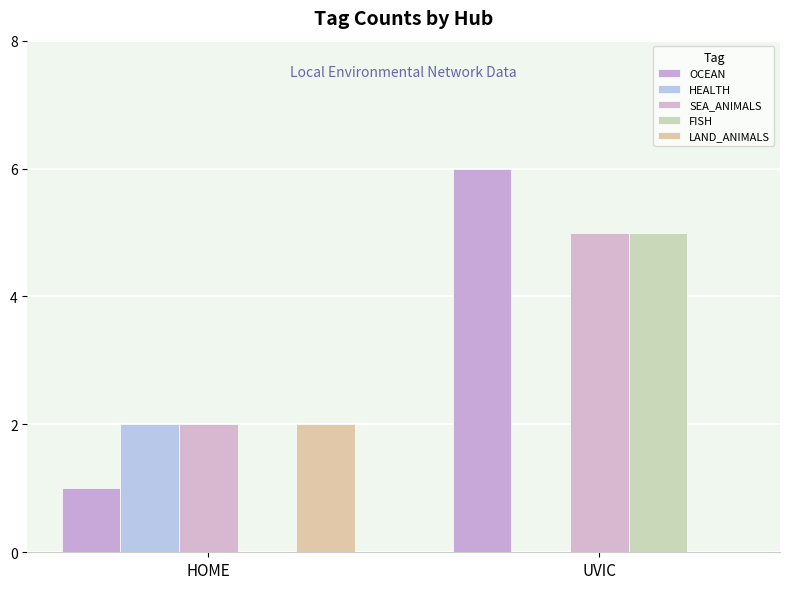

Reading right to left, what are all the values shown in this chart?

OCEAN: 6	1
HEALTH: 0	2
SEA_ANIMALS: 5	2
FISH: 5	0
LAND_ANIMALS: 0	2